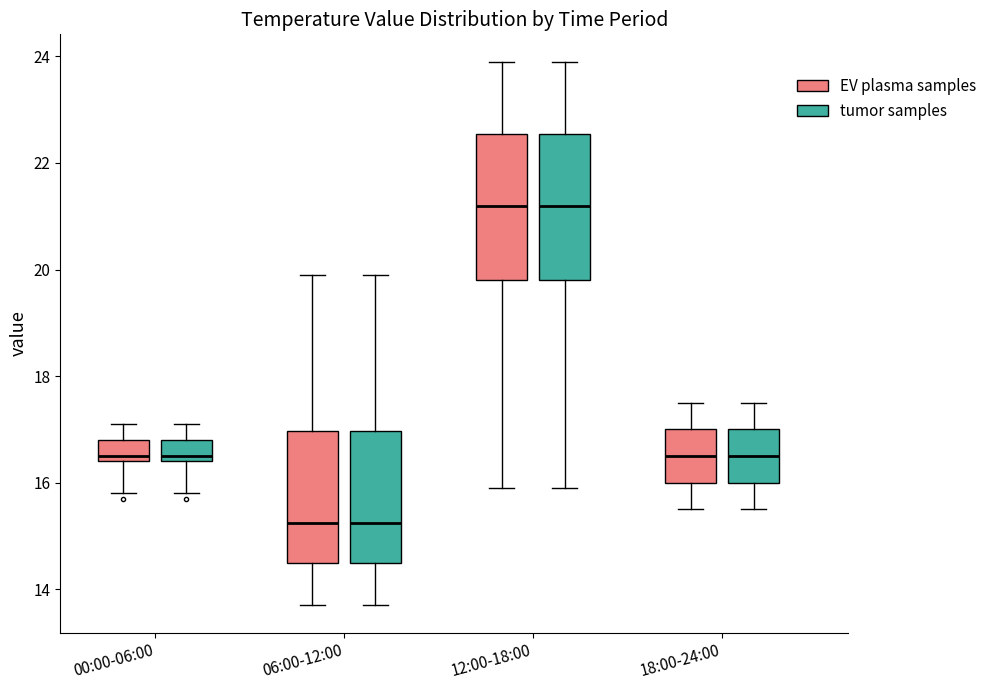

Where does the upper whisker of the box for 12:00-18:00 (tumor samples) end on the y-axis? The values are not printed on the chart, so give them approximately, as read against the axis.

24.0